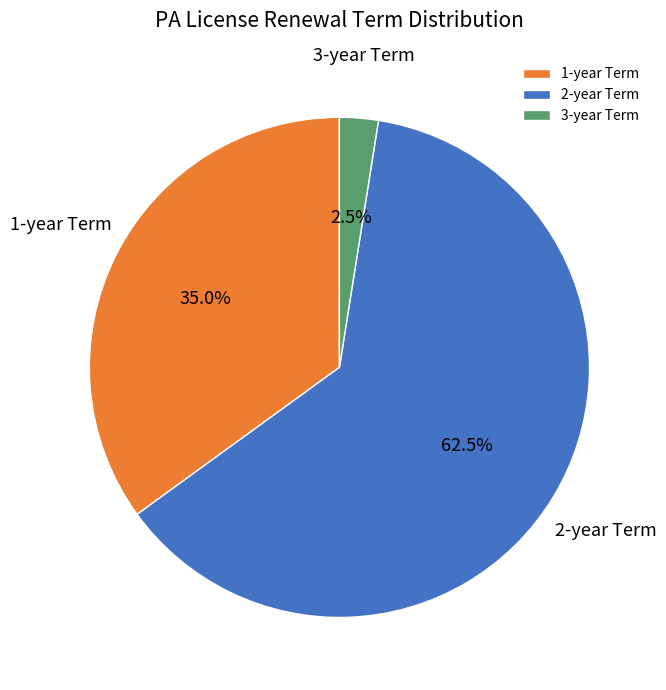

How much of the chart is everything except 3-year Term?

97.5%